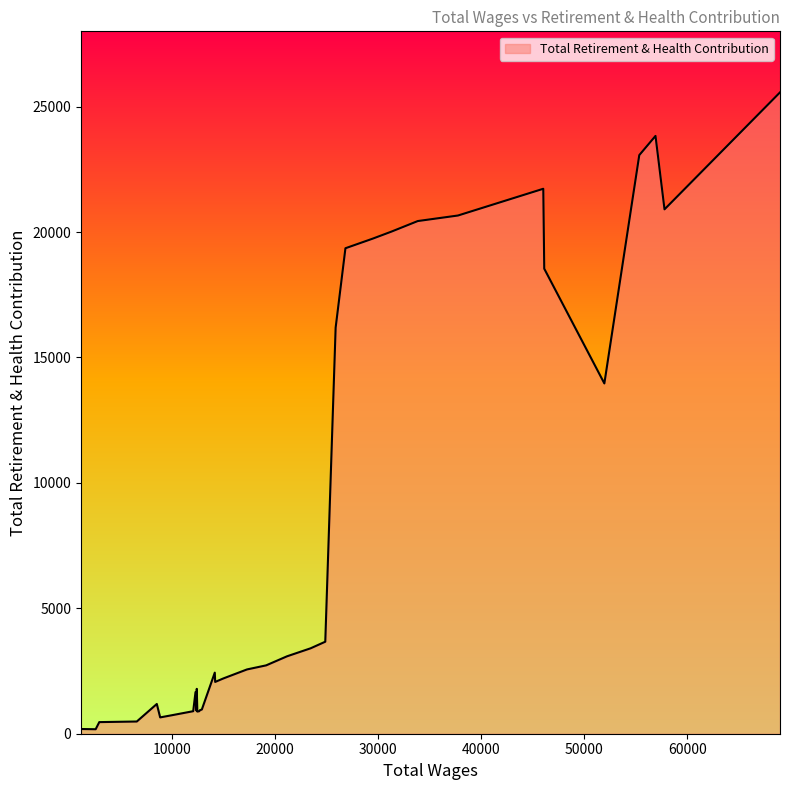

What is the difference between the second highest and second lowest values?

23643